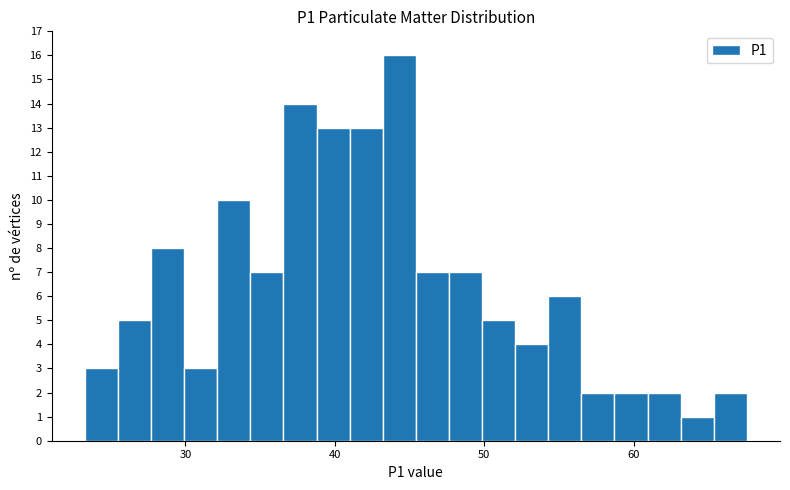

Read against the x-axis, roughly where is the centre of the tallest bar?

44